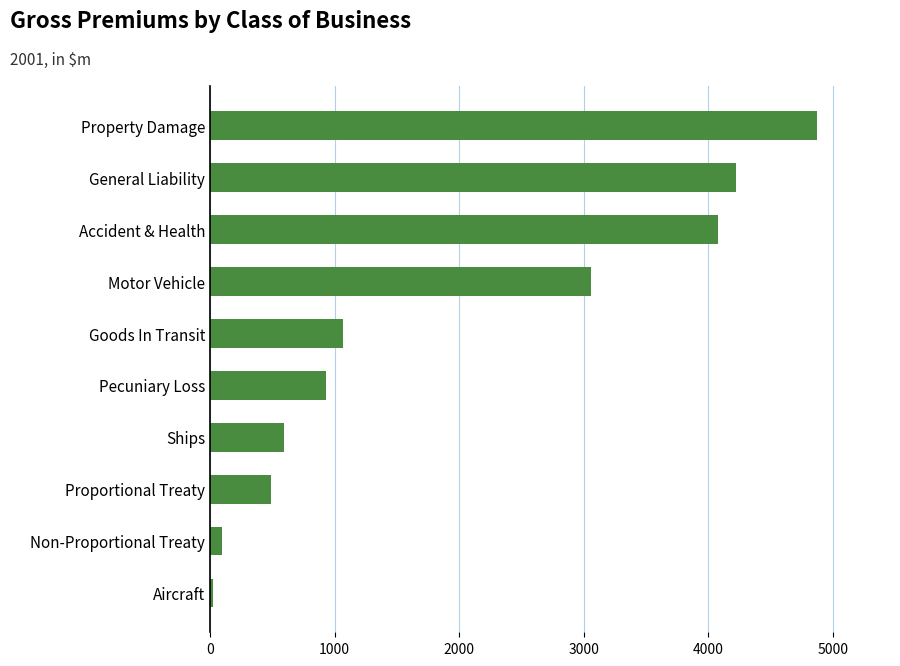

What is the difference between the maximum and minimum values?

4845.0